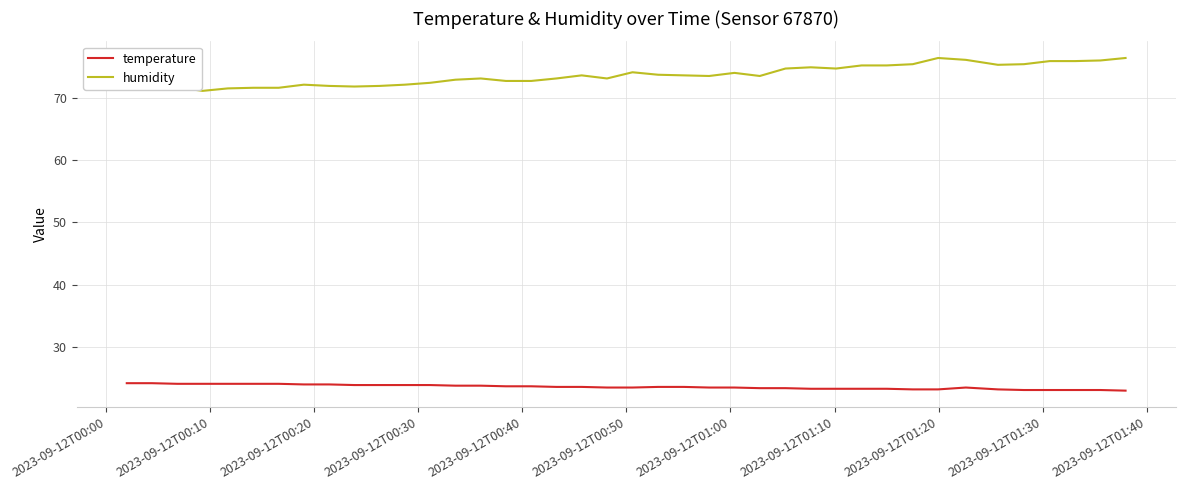

What is the difference between the maximum and minimum values in the humidity series?

5.3